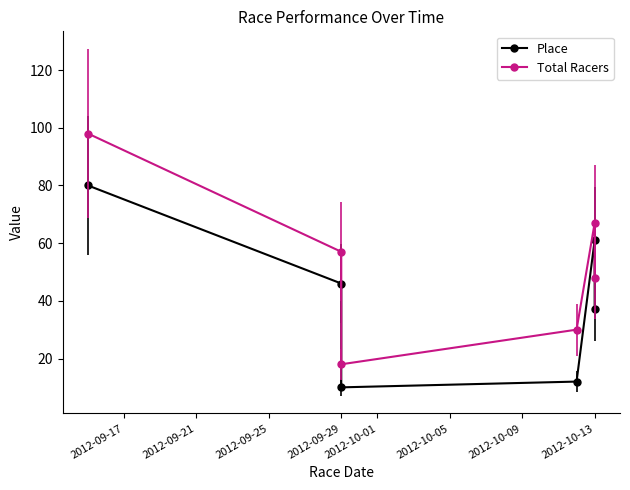

What are all the series names shown in the legend?

Place, Total Racers